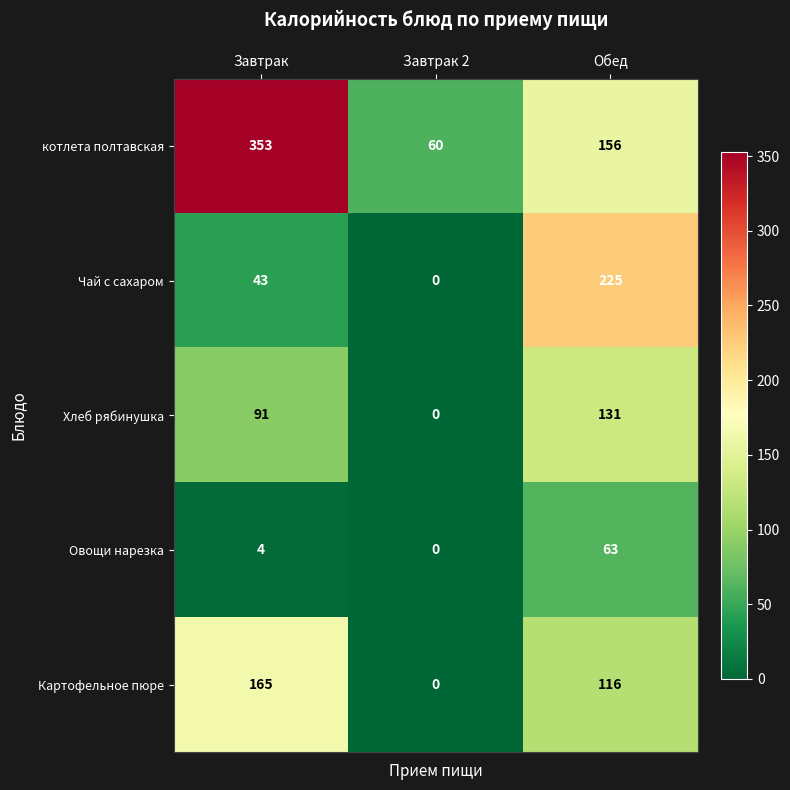

What is the maximum value shown in the chart?

353